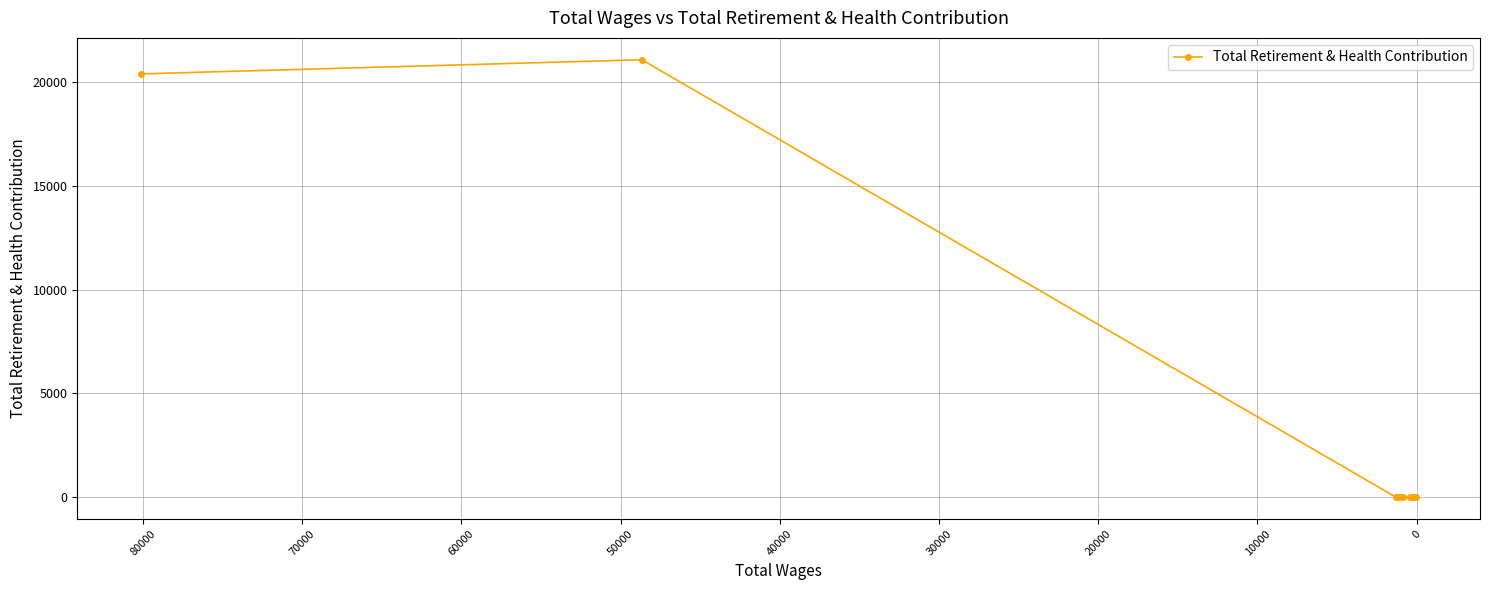

How many distinct data groups are displayed?

1